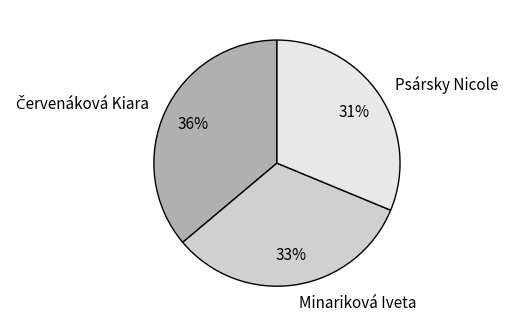

To the nearest percent, what is the average slice percentage?

33%